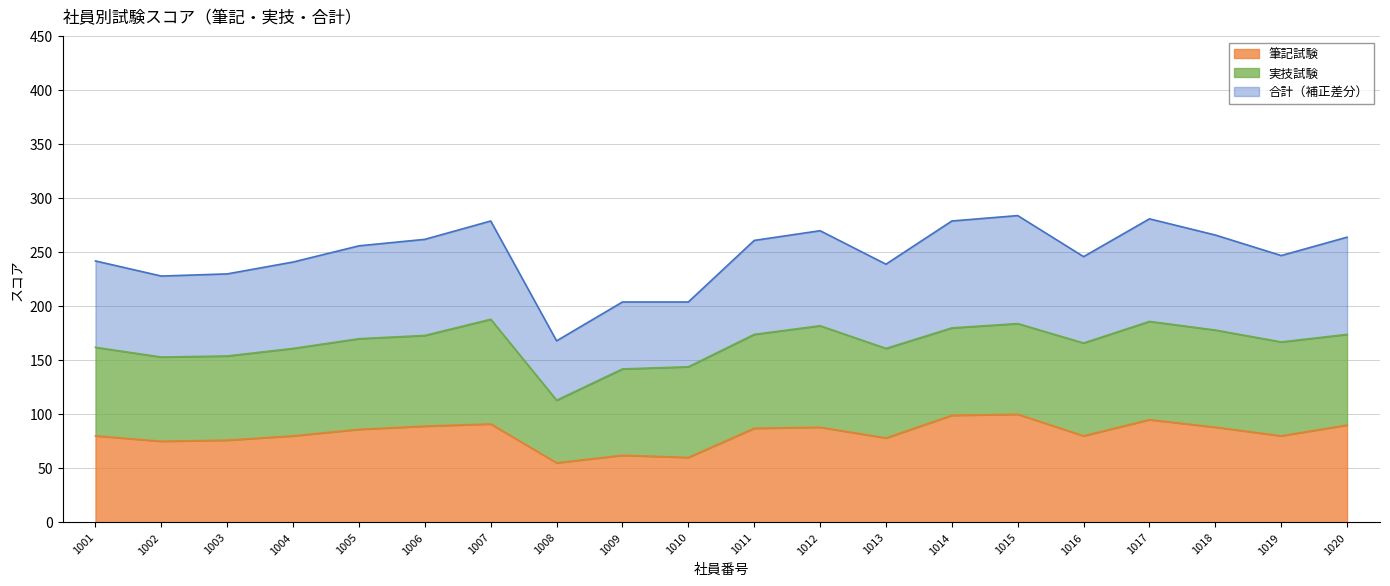

How many lines are shown in the chart?

3